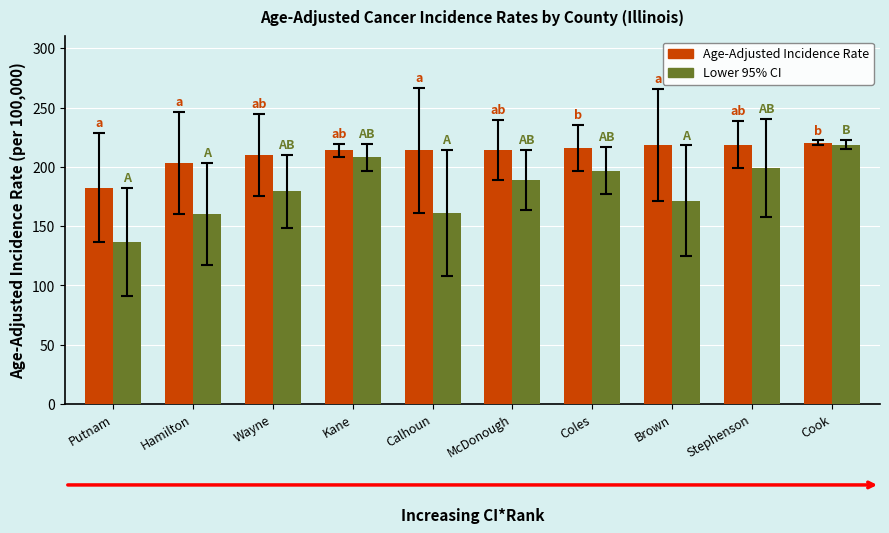

What is the label of the 4th bar from the right?

Coles